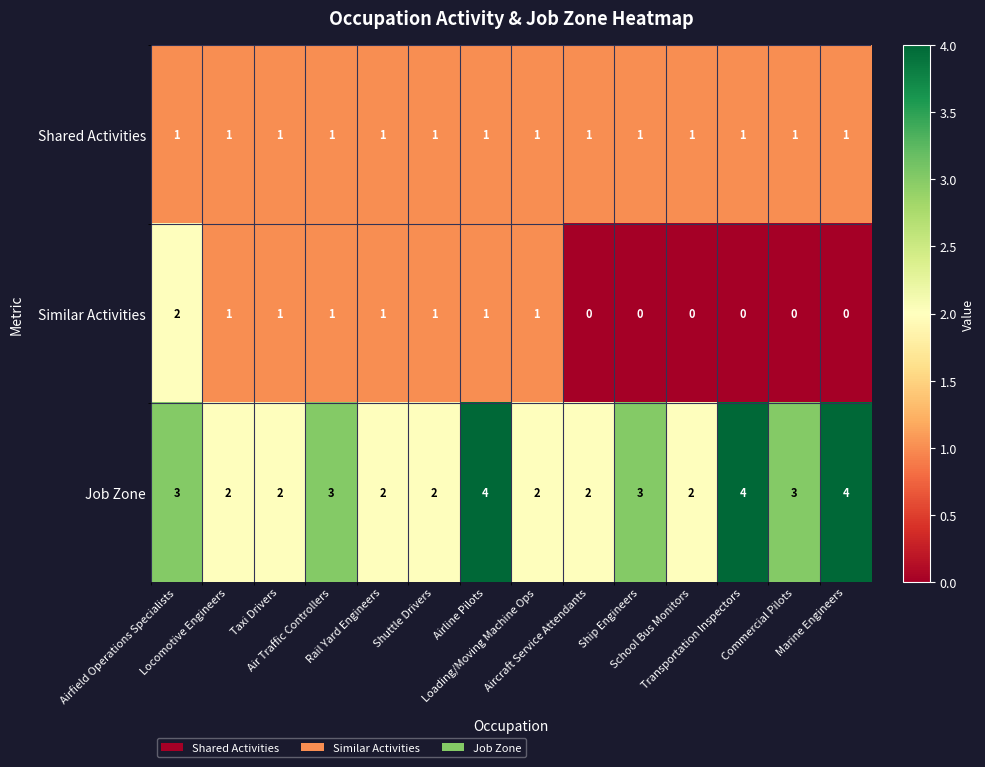

Which series has the largest total across all categories?

Job Zone